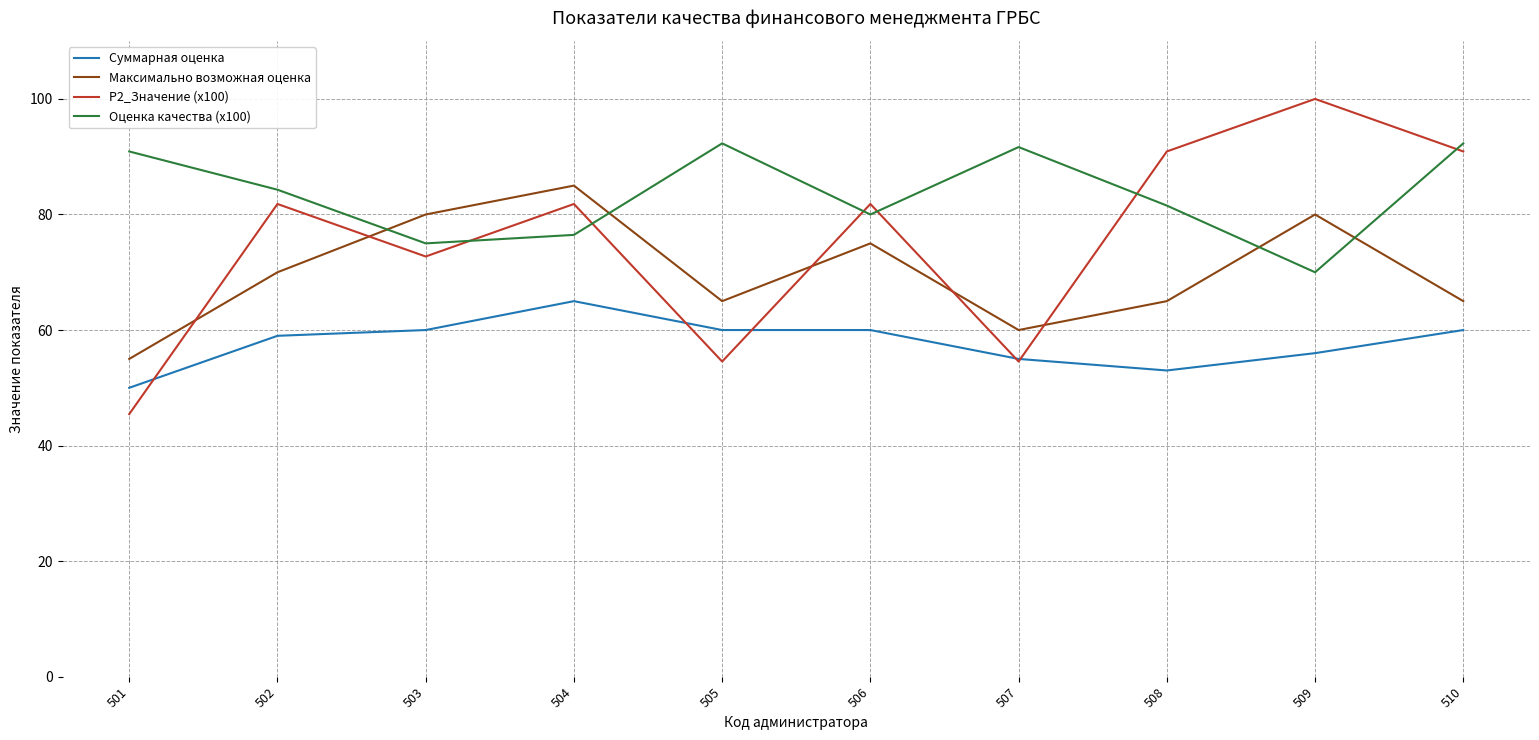

At which category does Максимально возможная оценка reach its first local valley?

505